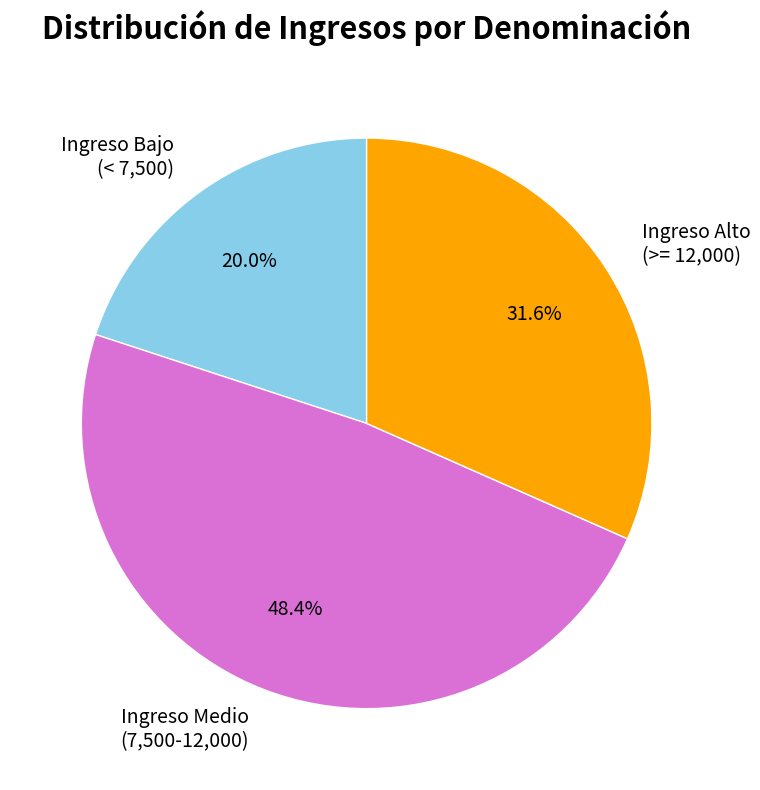

Combined, what portion of the pie is Ingreso Bajo (< 7,500) and Ingreso Alto (>= 12,000)?

51.6%